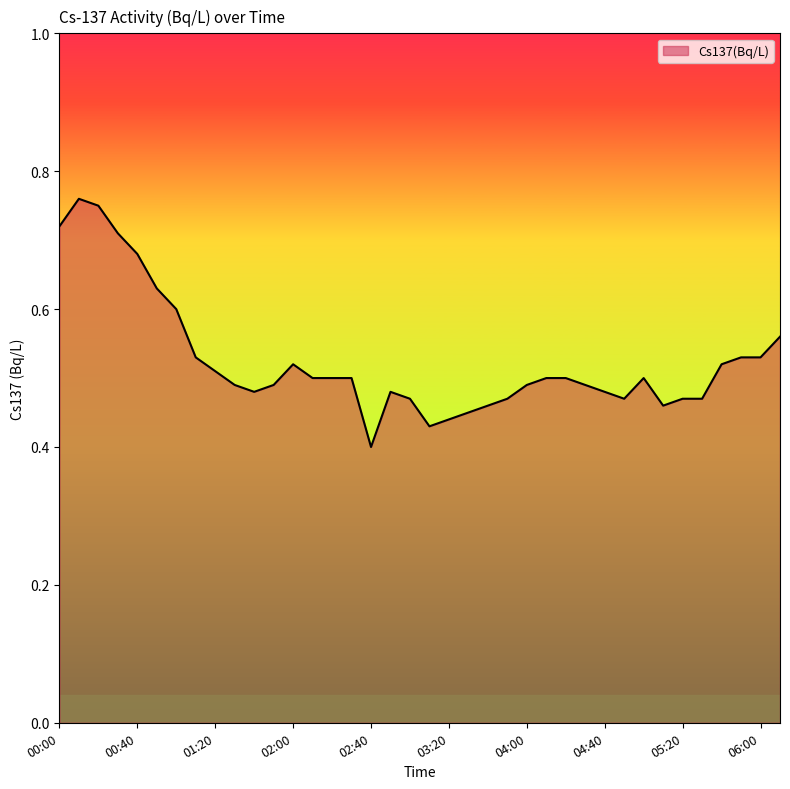

Does the chart display data point markers on the line(s)?

No